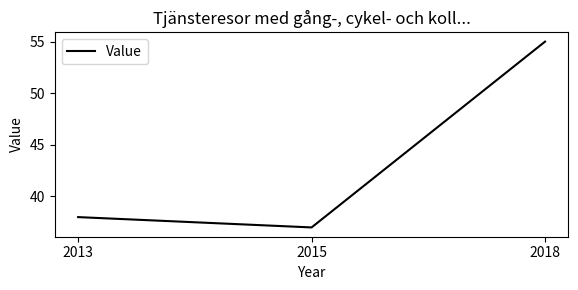

Reading left to right, list all the values displayed in this chart.

38	37	55